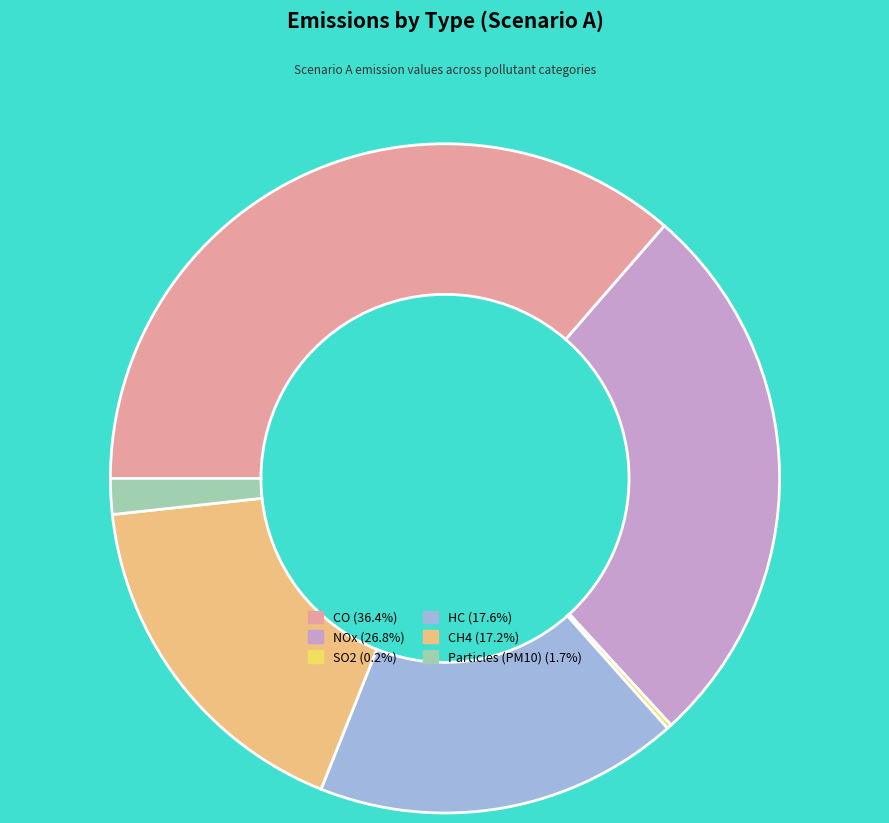

Combined, do Particles (PM10) (1.7%) and CO (36.4%) account for over 50%?

No